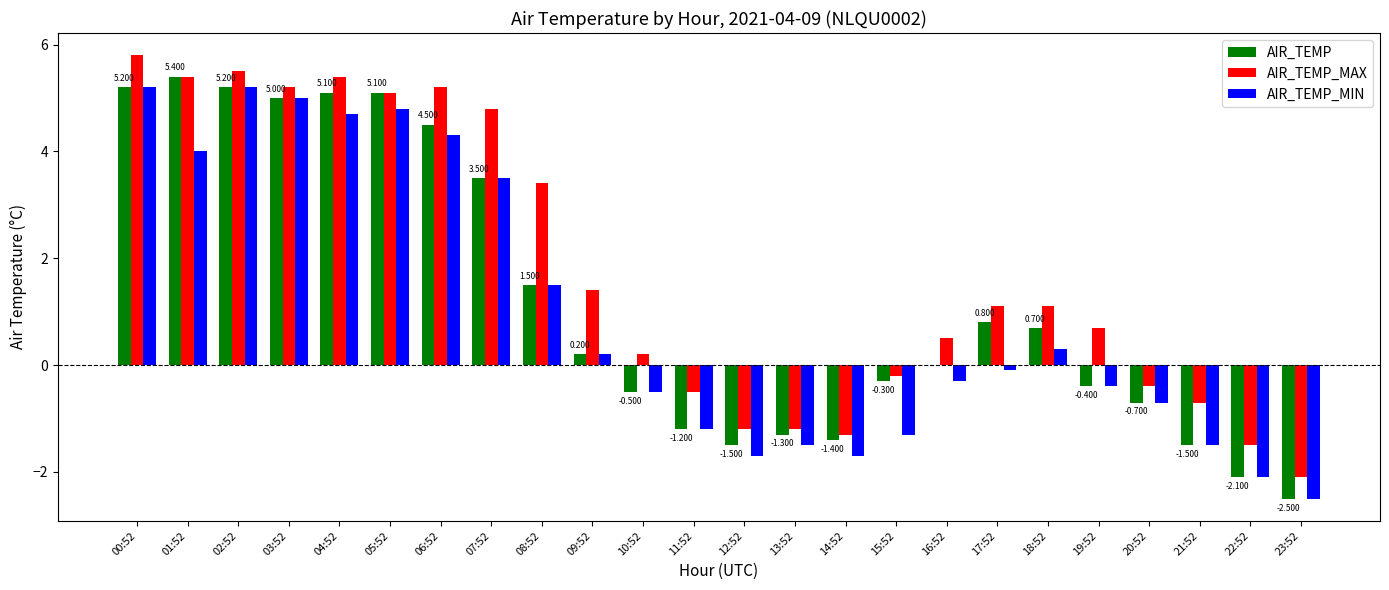

The AIR_TEMP_MIN series shows 3.5 at 07:52. True or false?

True